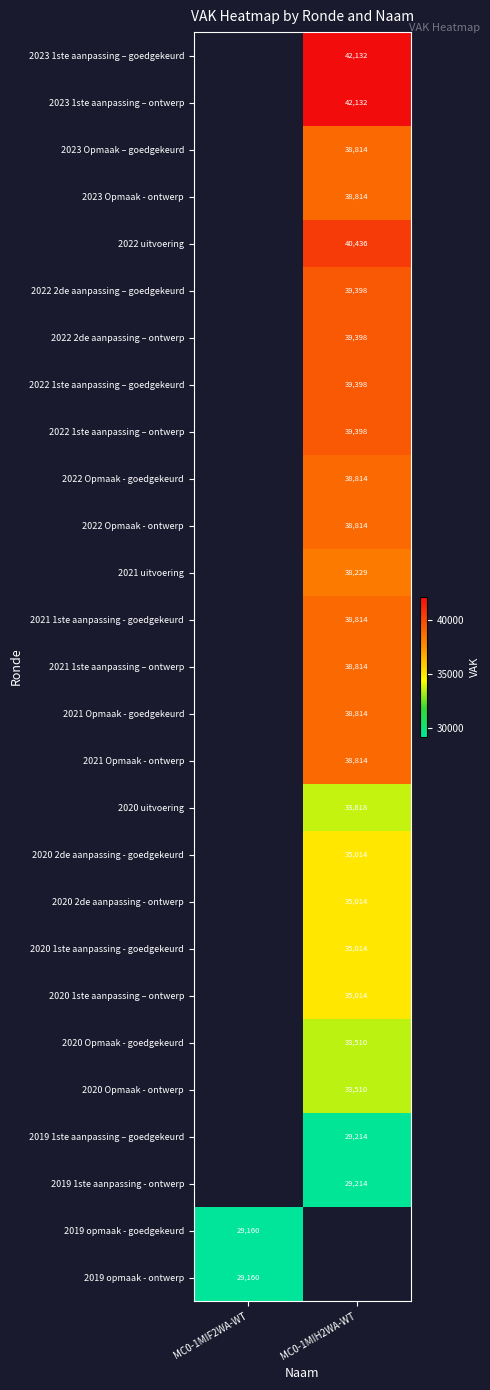

Which label corresponds to the largest value in the chart?

MC0-1MIH2WA-WT